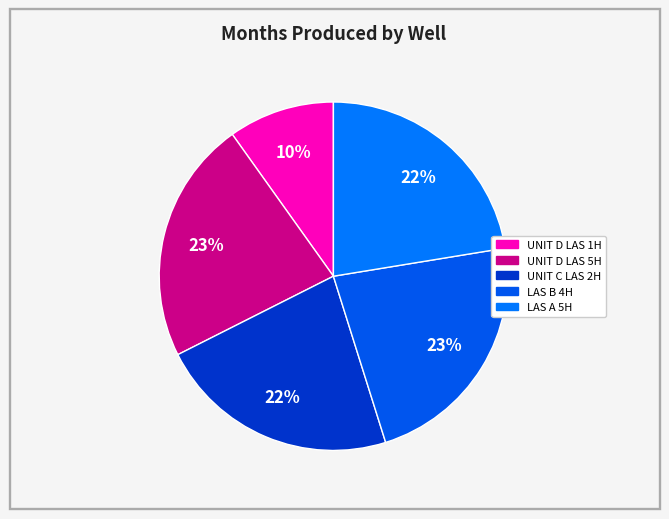

Count the number of slices in the pie.

5